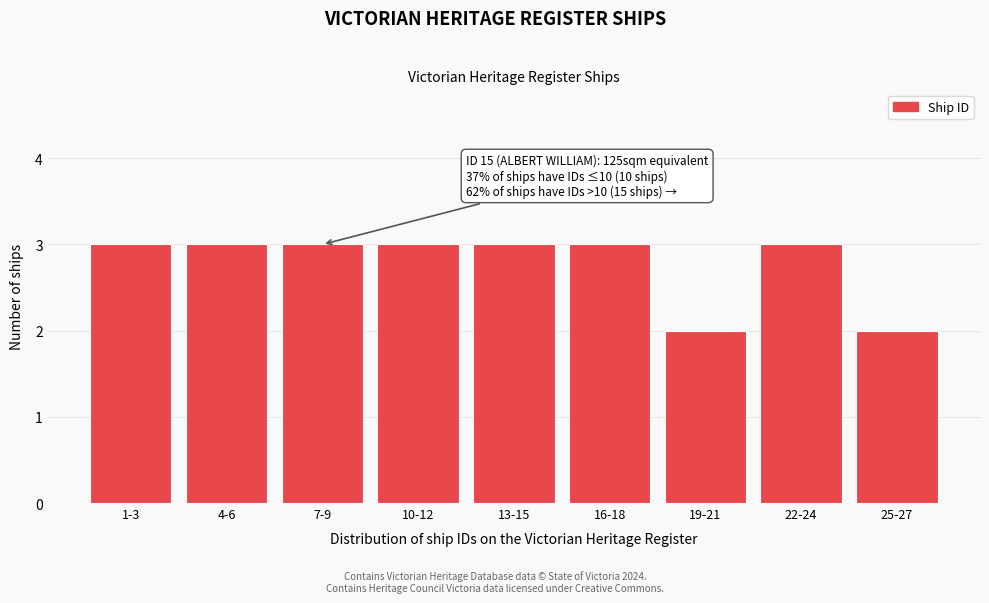

Reading left to right, list all the values displayed in this chart.

3	3	3	3	3	3	2	3	2